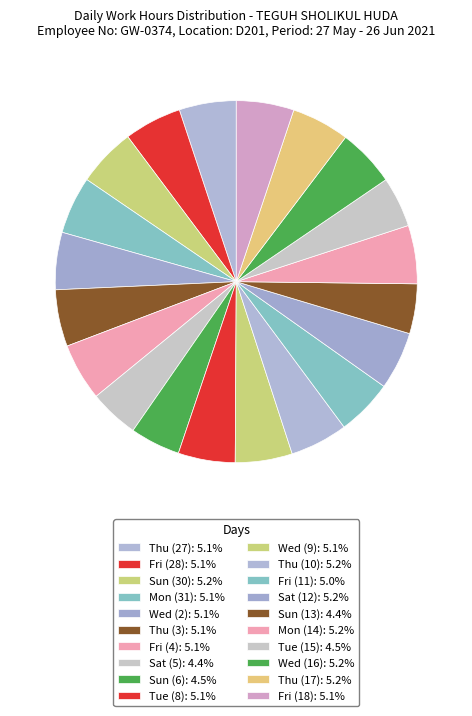

Rank the categories by value from lowest to highest.

Sat (5), Sun (13), Sun (6), Tue (15), Fri (11), Thu (3), Tue (8), Thu (27), Wed (9), Wed (2), Fri (4), Fri (28), Mon (31), Fri (18), Thu (10), Wed (16), Thu (17), Sat (12), Mon (14), Sun (30)